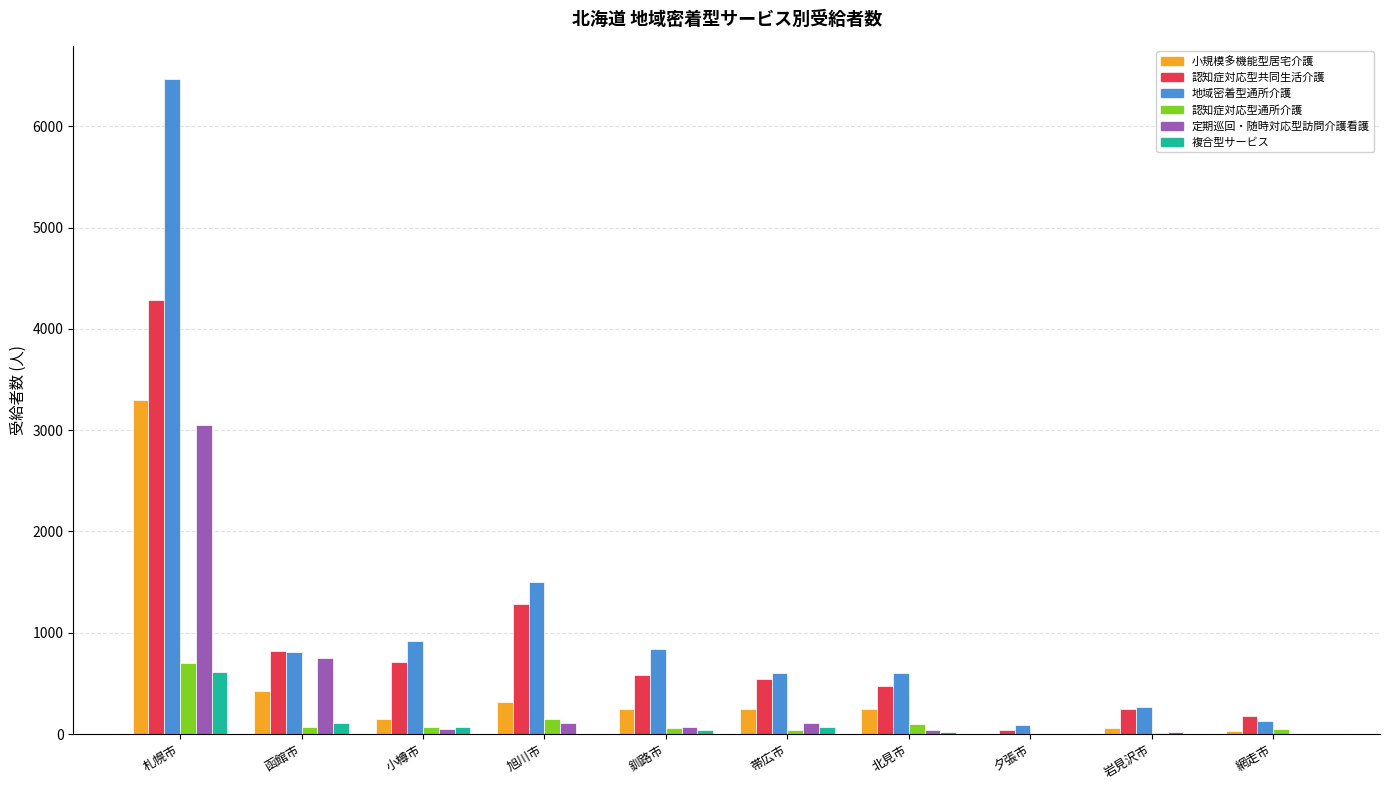

Which category has the highest value in the 定期巡回・随時対応型訪問介護看護 series?

札幌市